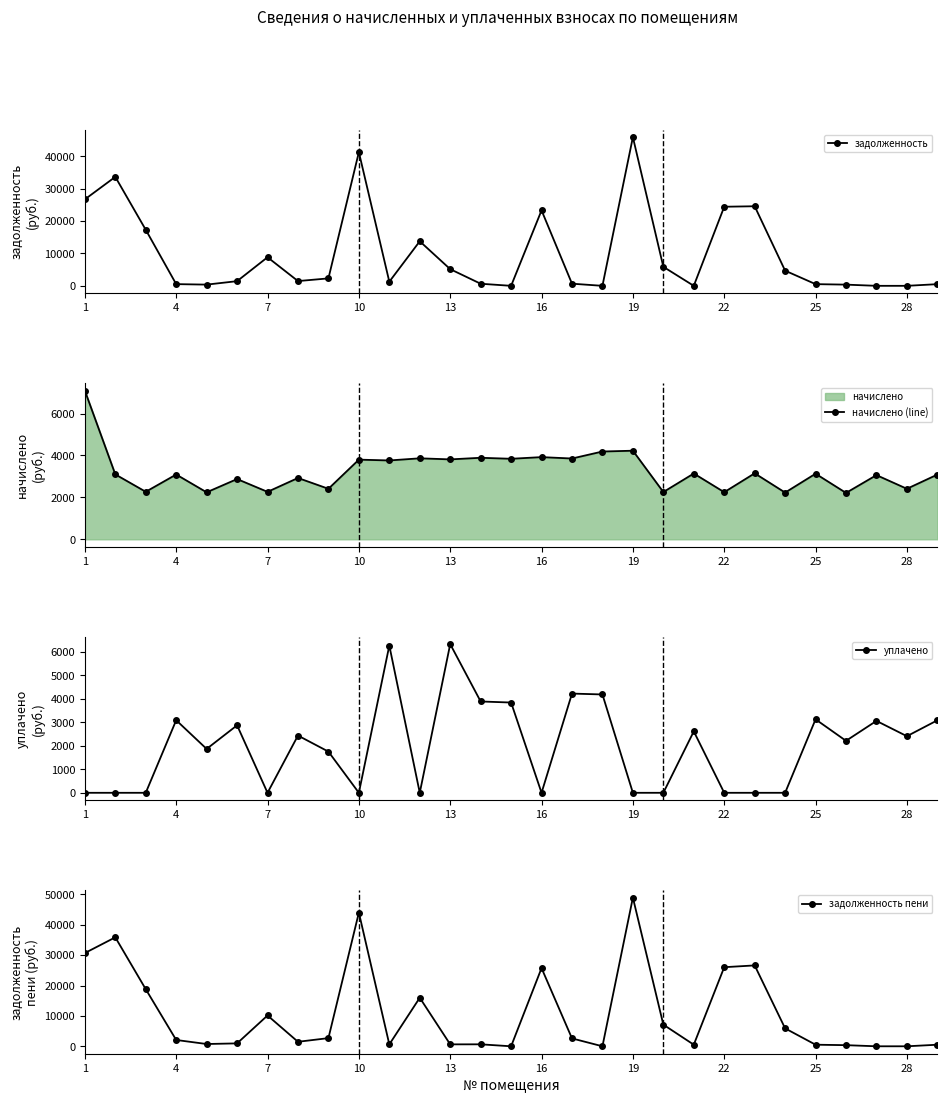

True or false: уплачено has more than 1 points higher than both neighbors.

True